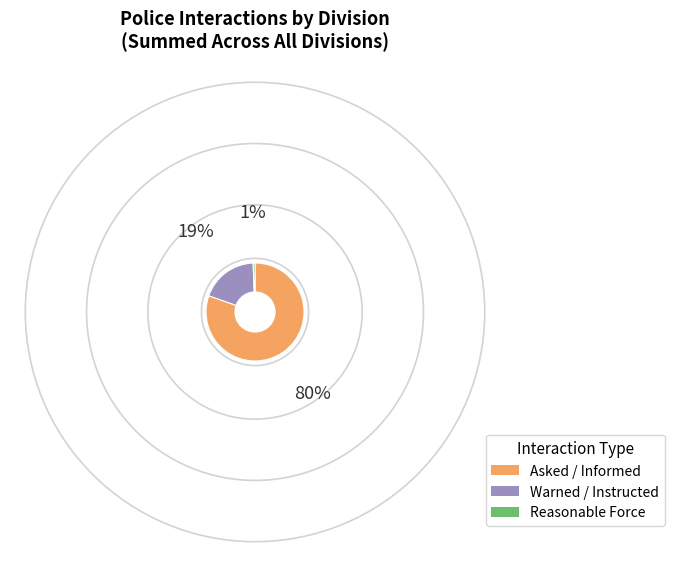

Is the sum of Warned / Instructed and Reasonable Force greater than half?

No